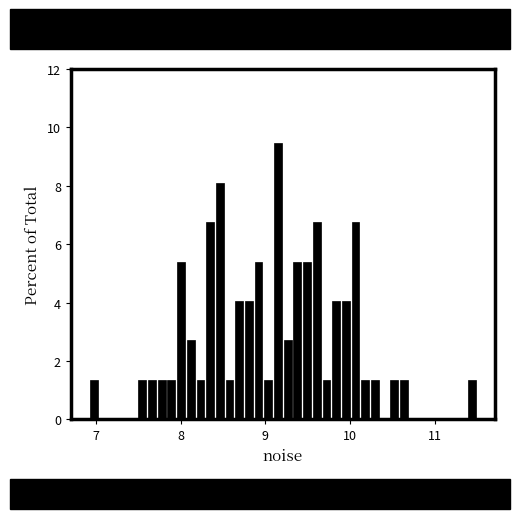

Read against the x-axis, roughly where is the centre of the tallest bar?

9.1